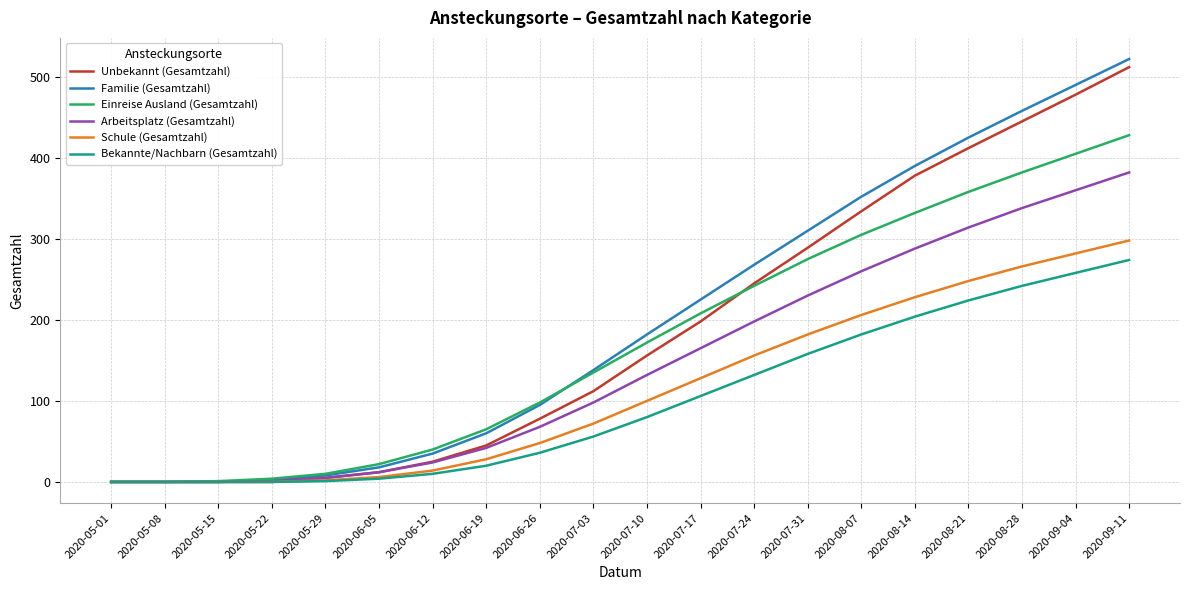

What is the difference between the maximum and minimum values in the Schule (Gesamtzahl) series?

298